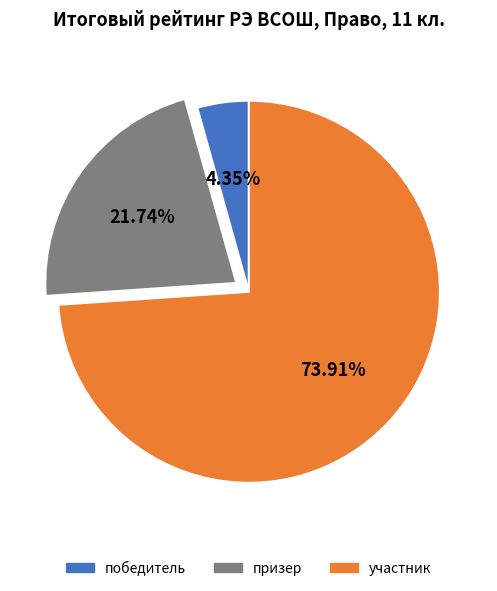

Which slice represents more than half of the pie?

участник